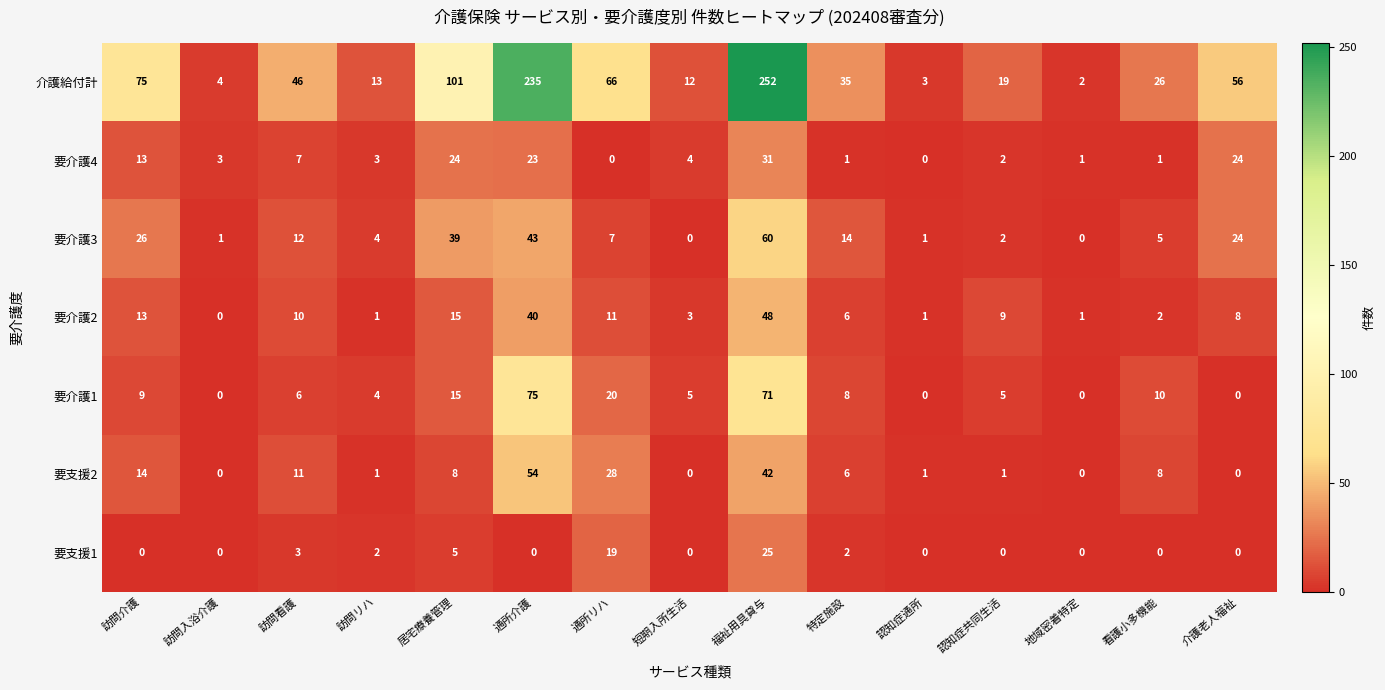

List the series in order of their peak value, lowest first.

要支援1, 要介護4, 要介護2, 要支援2, 要介護3, 要介護1, 介護給付計